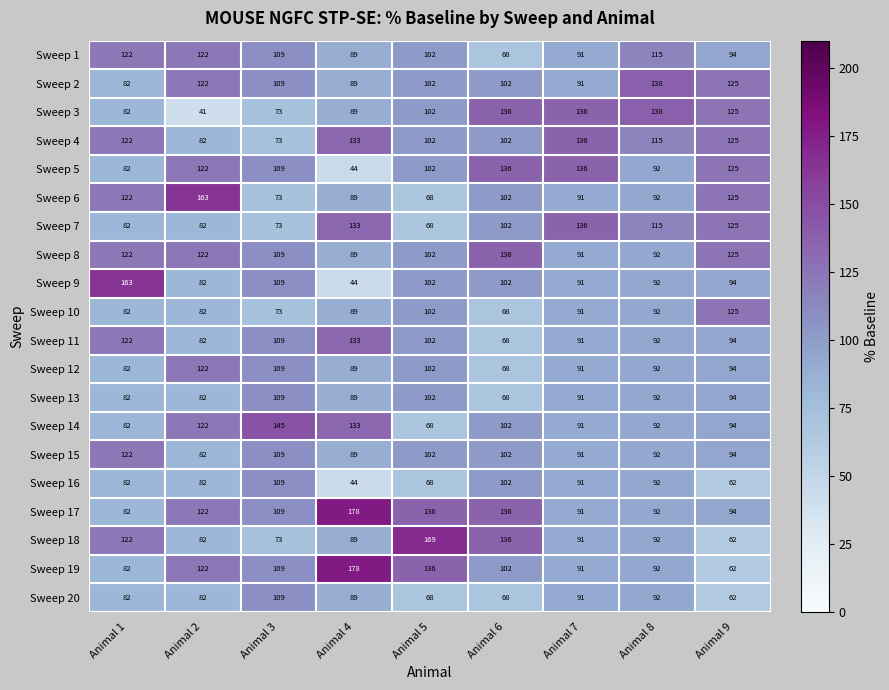

Which label corresponds to the largest value in the chart?

Animal 4